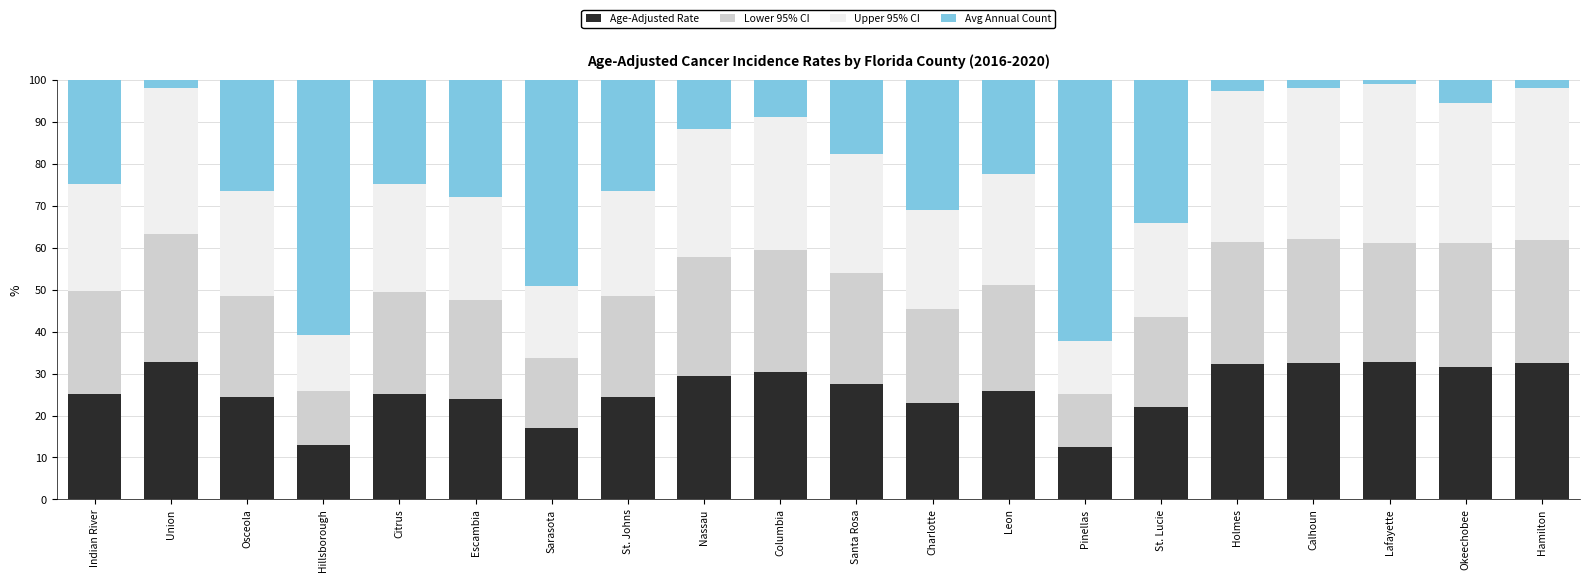

Does the chart contain any negative values?

No